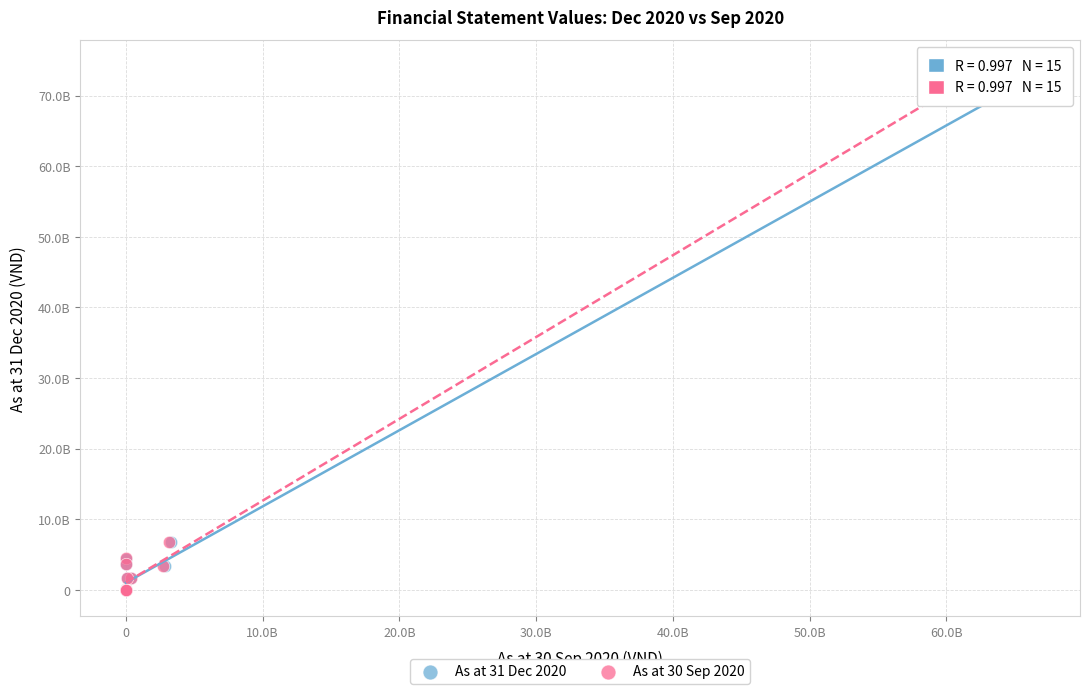

What are all the series names shown in the legend?

As at 31 Dec 2020, As at 30 Sep 2020